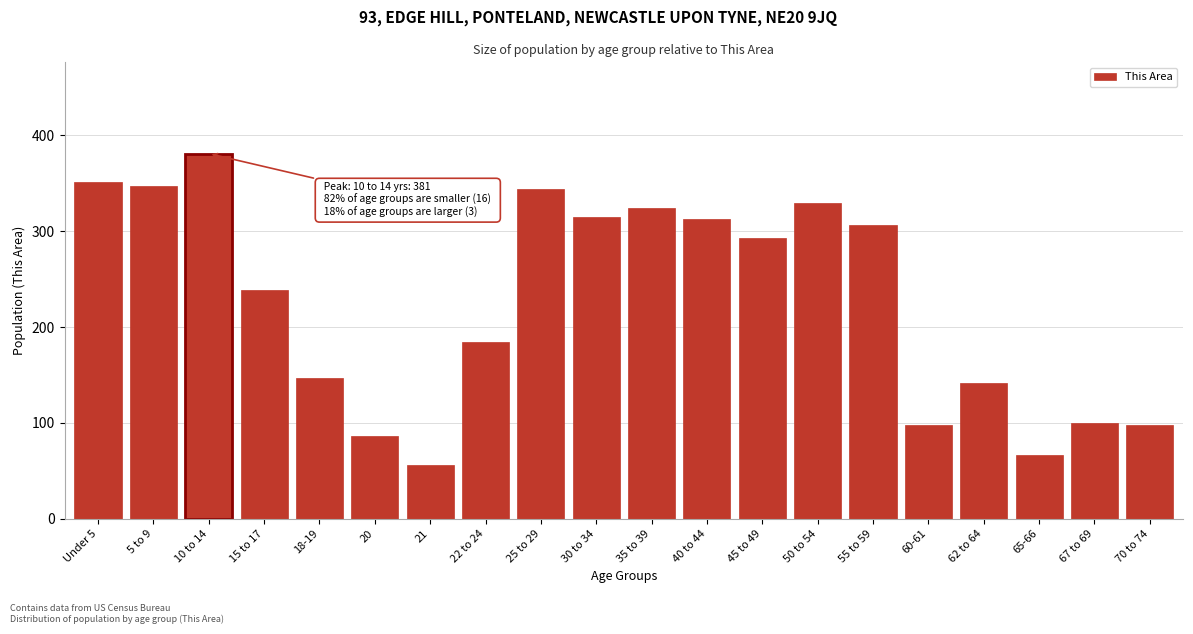

Reading left to right, what are all the values shown in this chart?

351	347	381	239	147	86	56	184	344	315	324	313	293	329	306	98	142	66	100	98